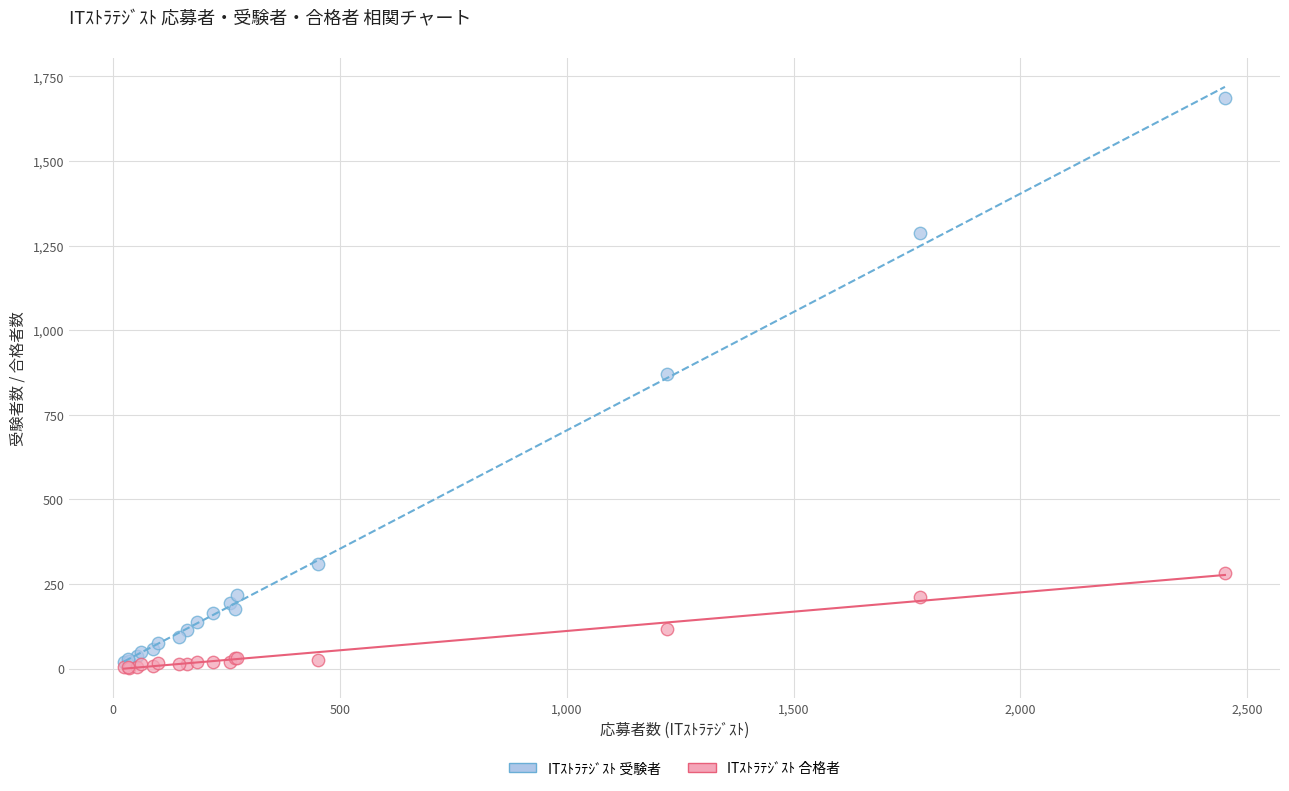

Across all series, what Y value is closest to 845?

869